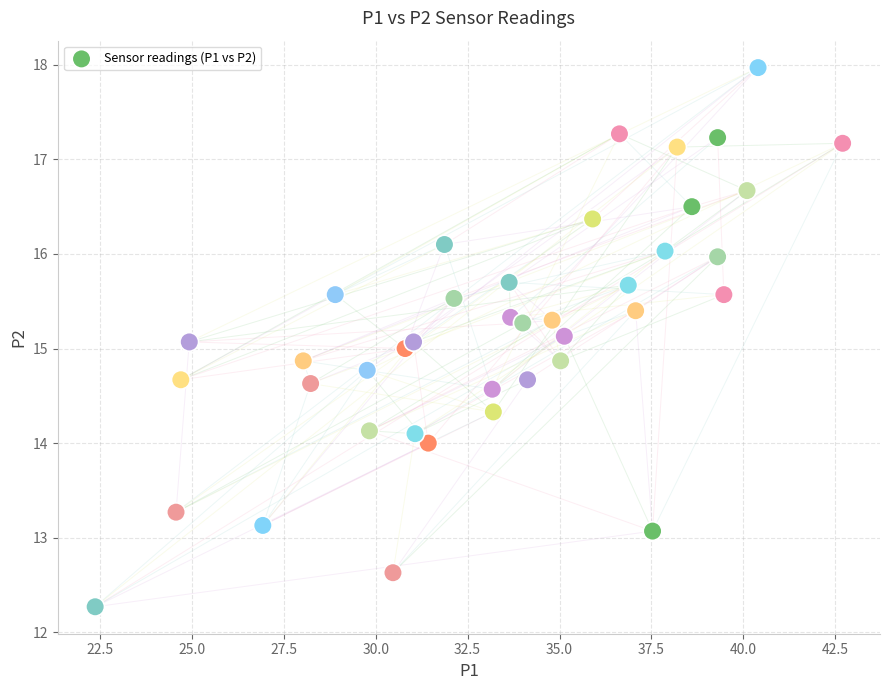

What is the range of Y values (max minus min)?

5.7